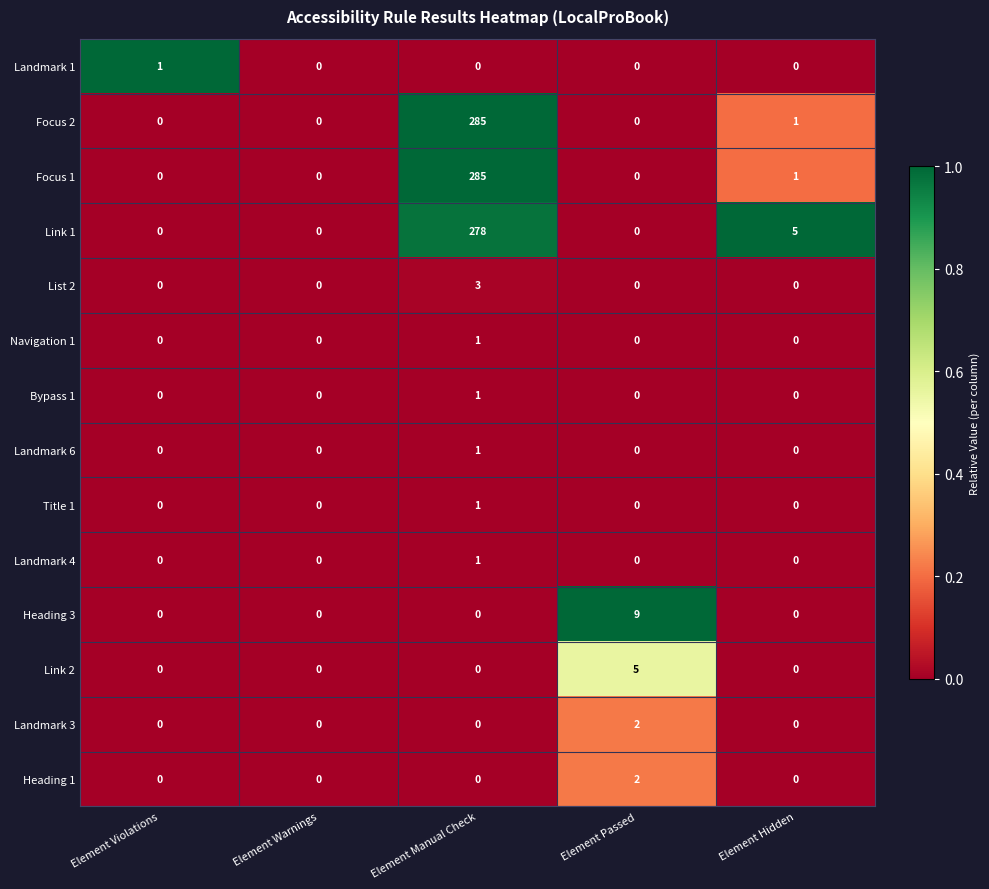

What is the total value across all series at Element Passed?

18